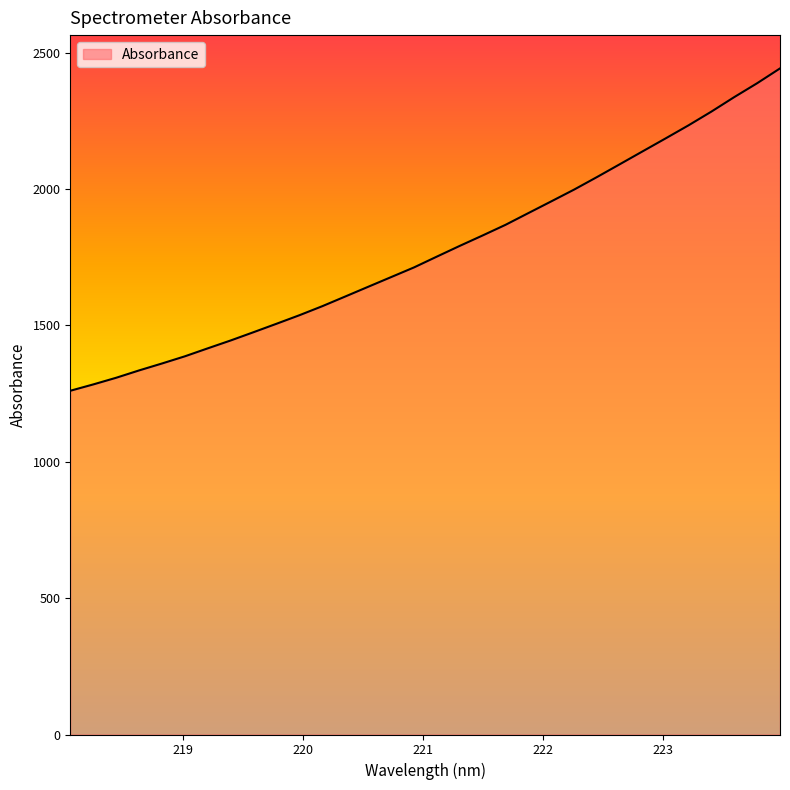

What is the difference between the maximum and minimum values?

1181.6